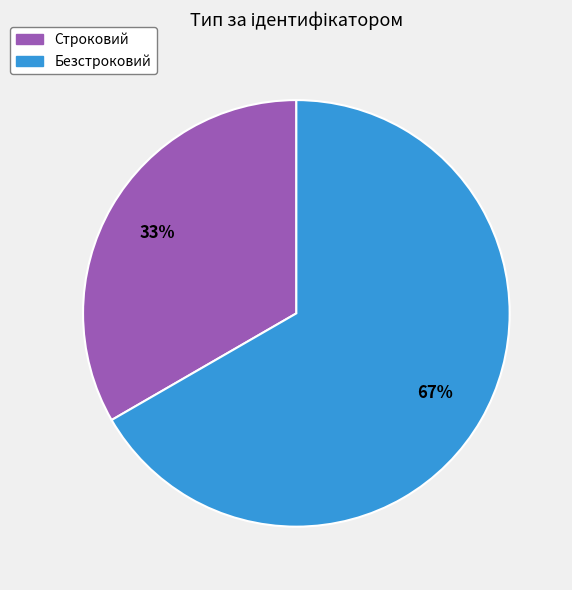

To the nearest percent, what portion does Безстроковий represent?

67%